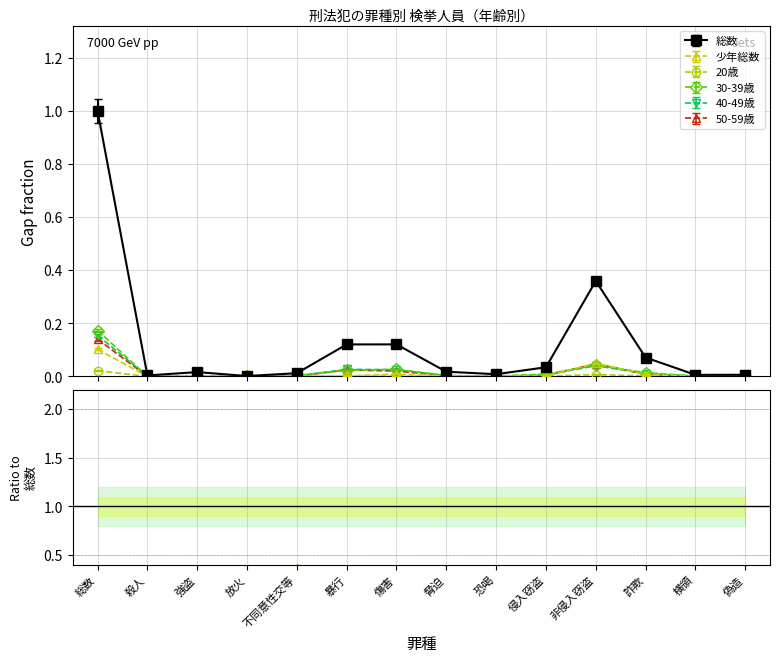

True or false: 30-39歳 has a value of 0.0 at 脅迫.

True